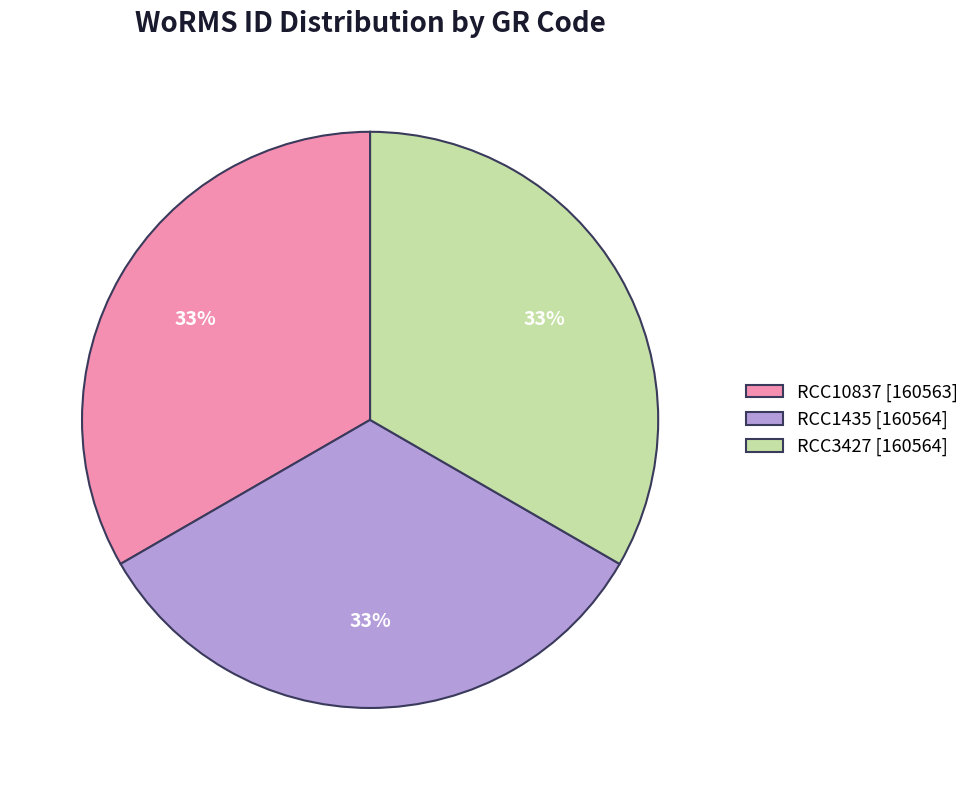

Does RCC1435 account for over 50% of the chart?

No